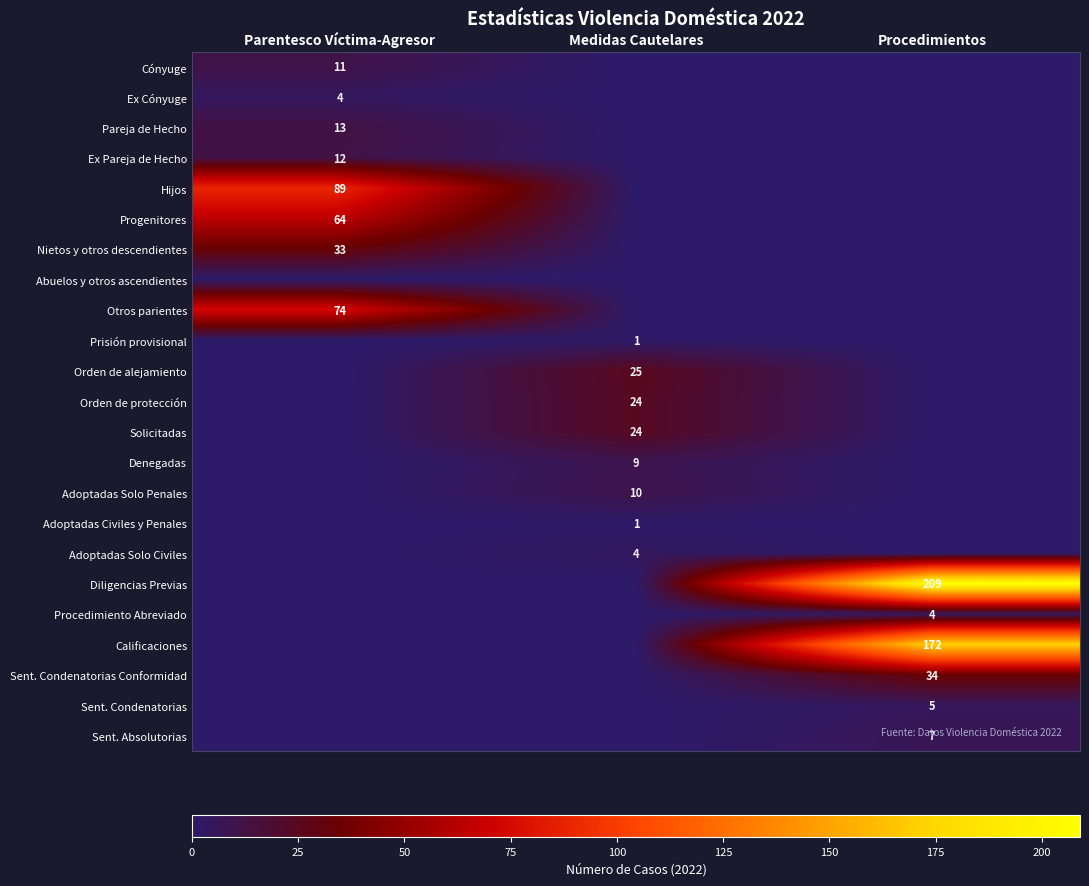

True or false: Solicitadas has a value of 24 at Medidas Cautelares.

True